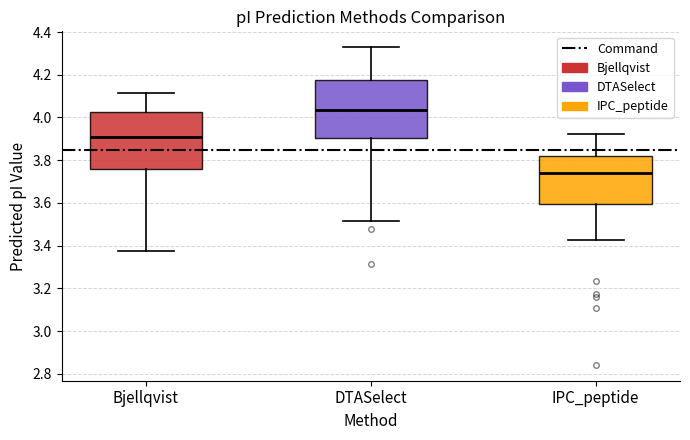

Where is the upper edge of the box for Bjellqvist on the y-axis? The values are not printed on the chart, so give them approximately, as read against the axis.

4.02